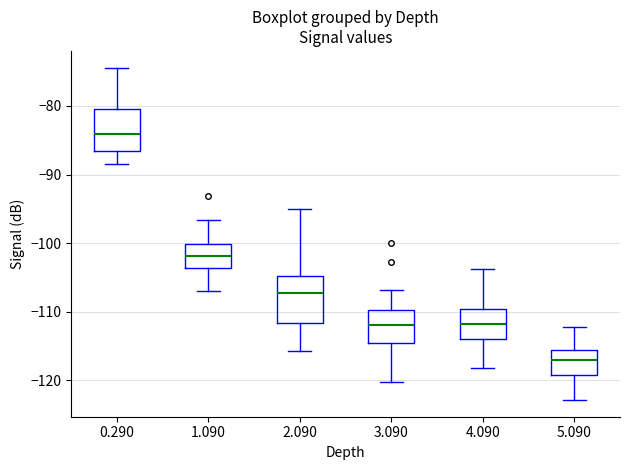

Where does the median line of the box at x = 0.290 sit on the y-axis? The values are not printed on the chart, so give them approximately, as read against the axis.

-84